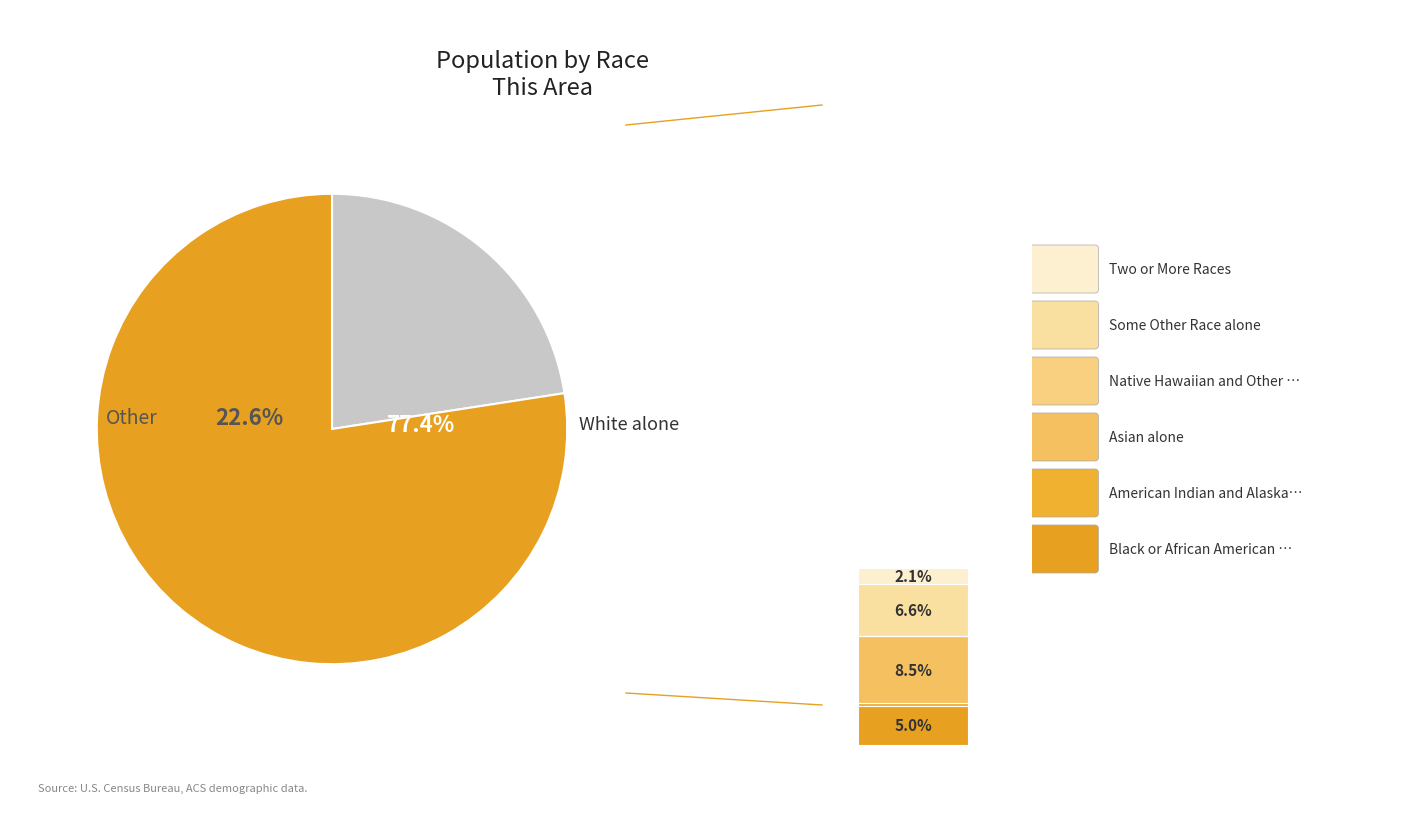

What is the largest slice in the pie chart?

White alone